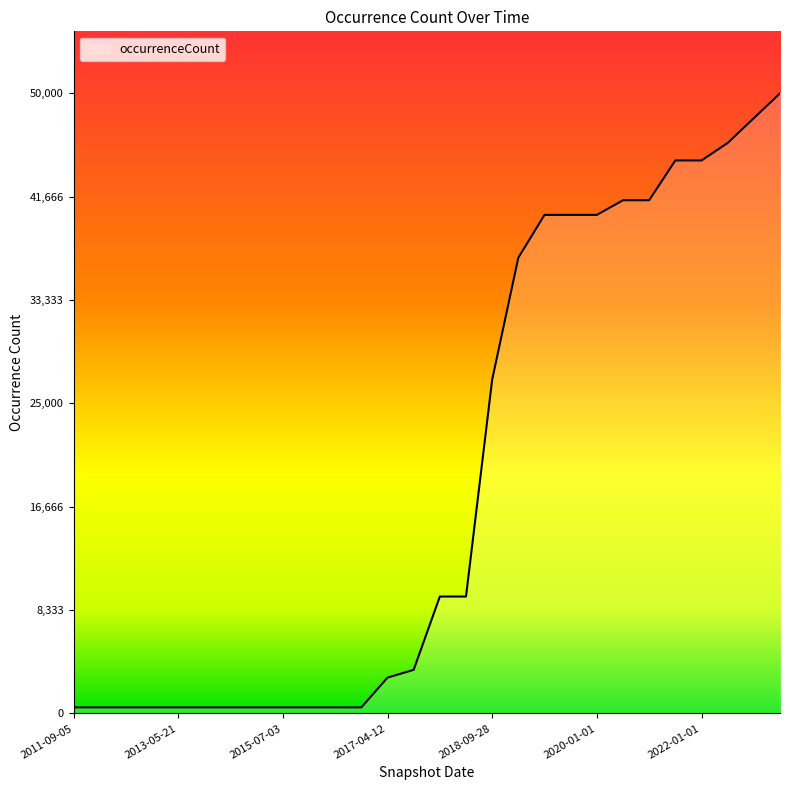

What is the average value?

18979